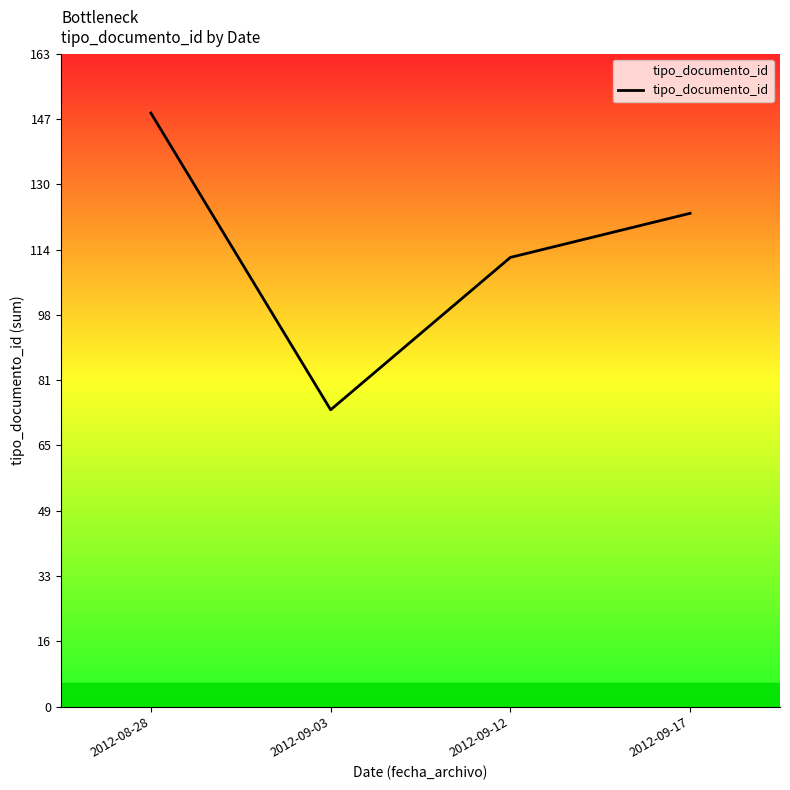

At which label is the value closest to 111?

2012-09-12